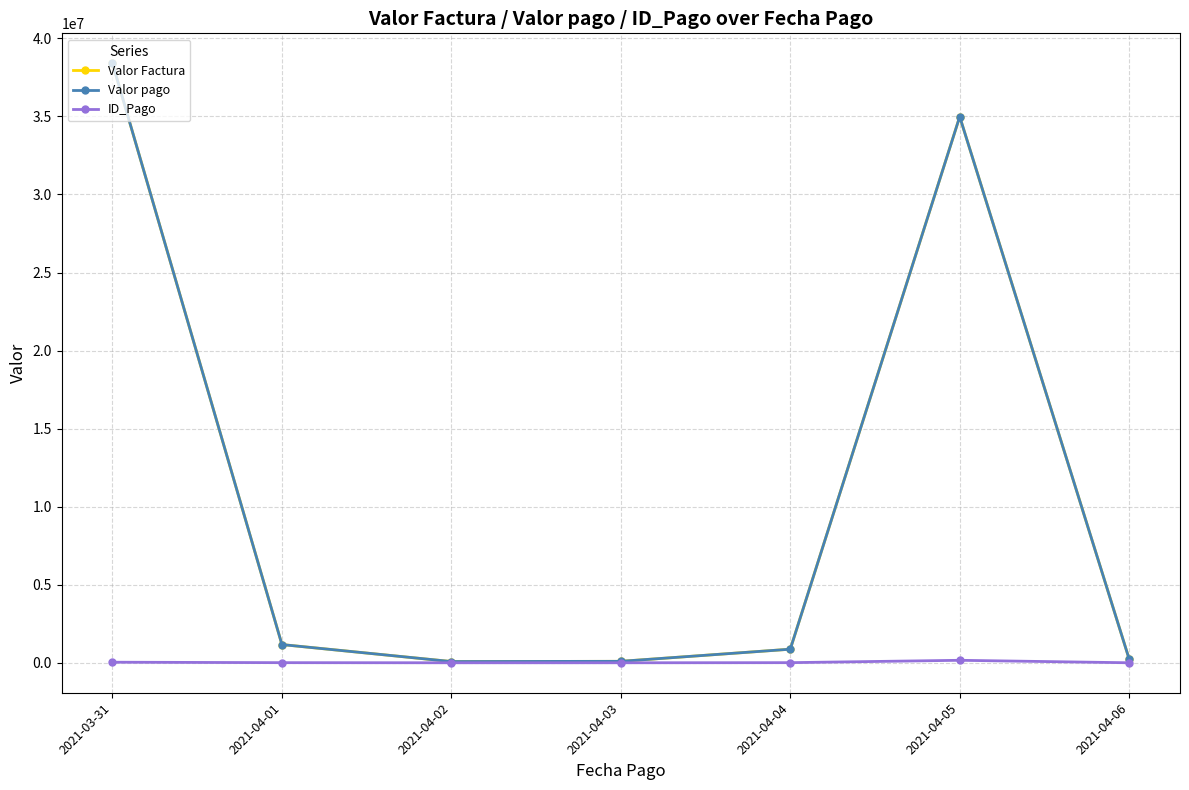

The value of Valor Factura at 2021-04-06 is 113453.7. True or false?

False